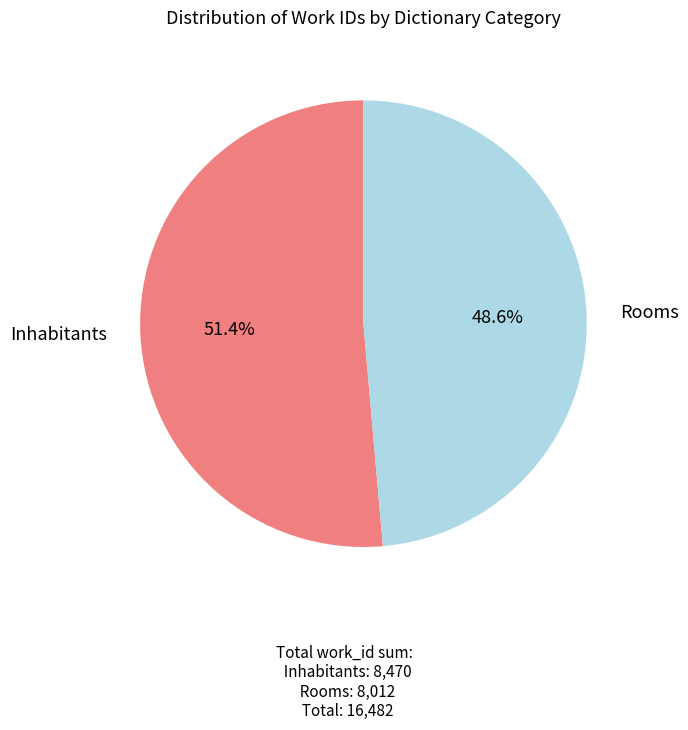

Rank the categories by value from lowest to highest.

Rooms, Inhabitants